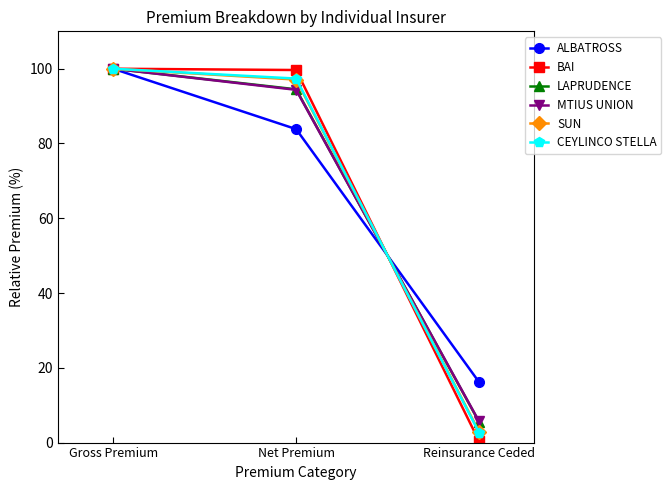

What is the total value across all series at Net Premium?

566.8